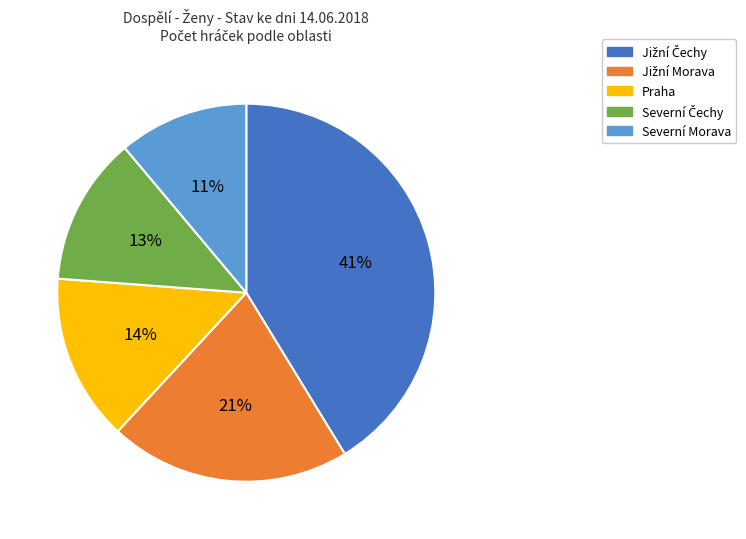

Is the sum of Severní Morava and Praha greater than half?

No